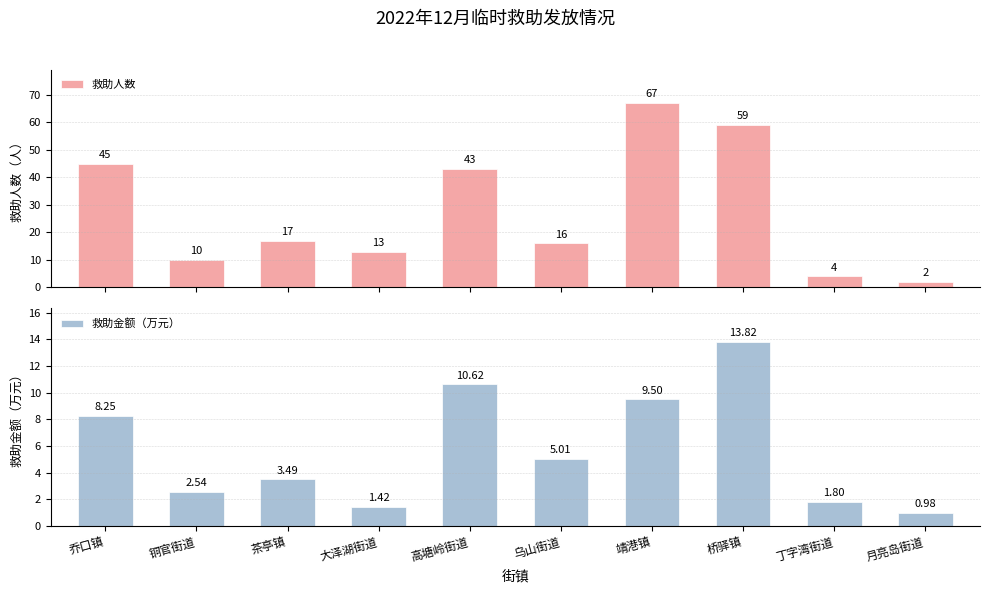

At which label does 救助人数 reach its peak?

靖港镇